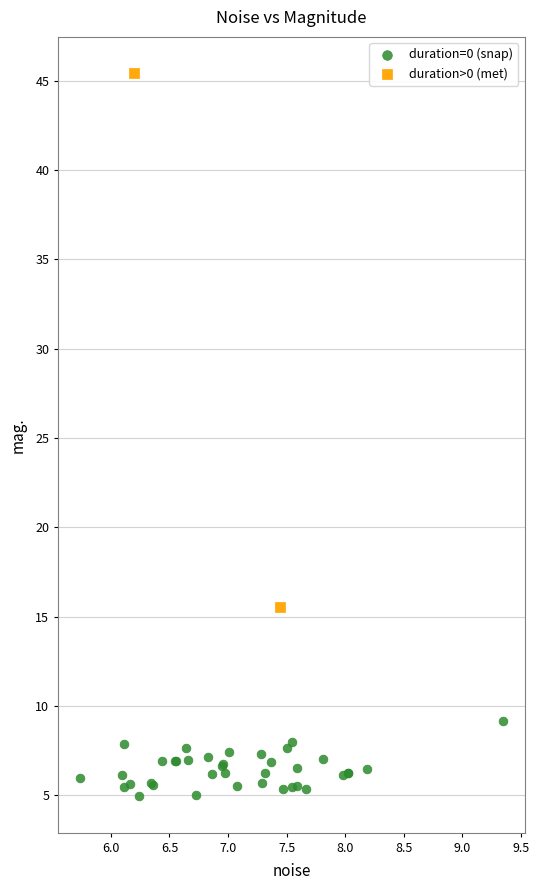

What are all the series names shown in the legend?

duration=0 (snap), duration>0 (met)